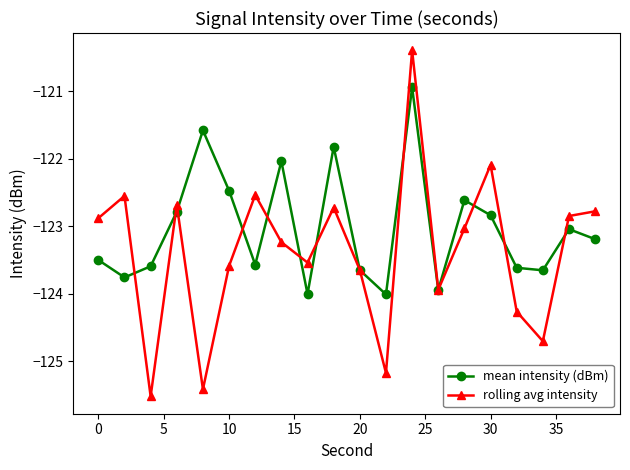

What is the value of the mean intensity (dBm) point at the 15th from the left?

-122.6